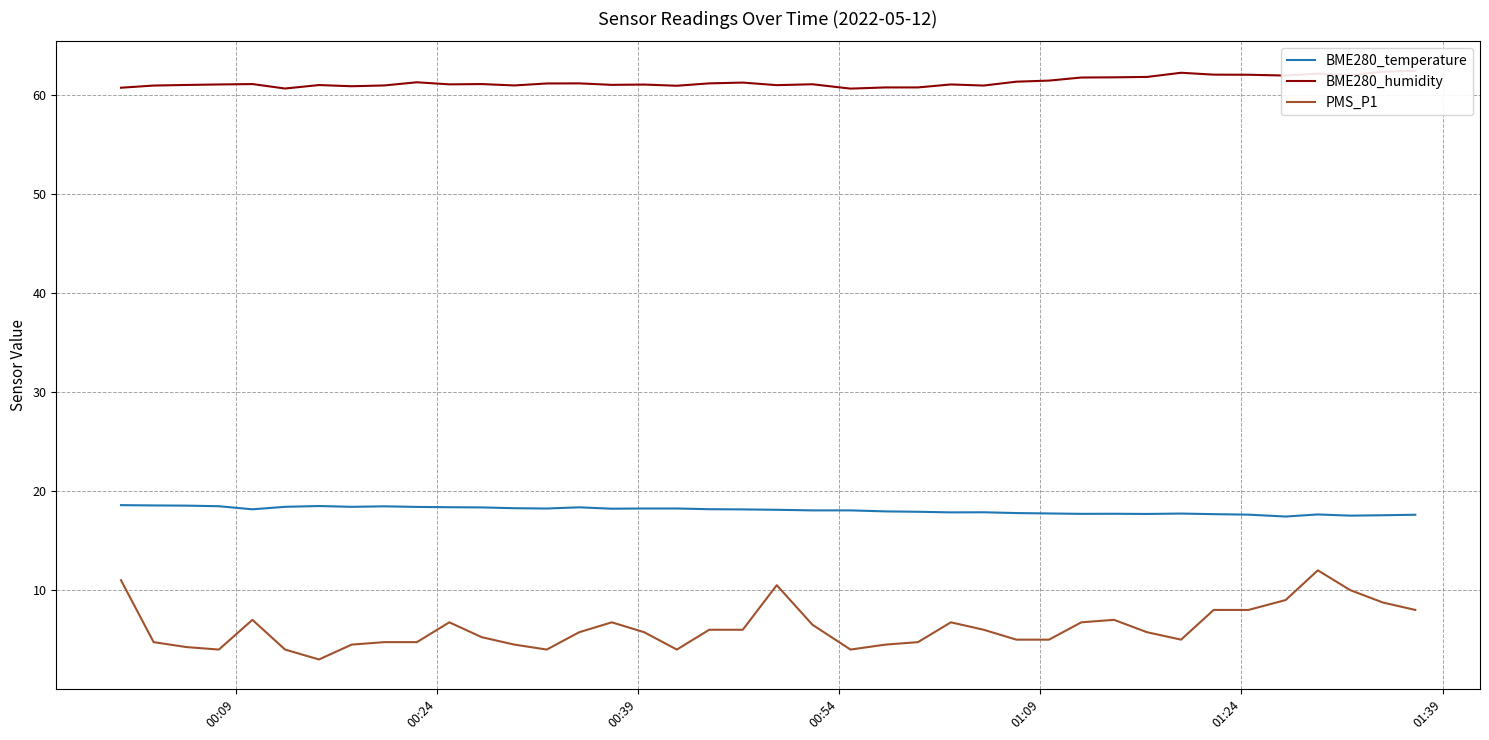

What is the maximum value for BME280_temperature?

18.6